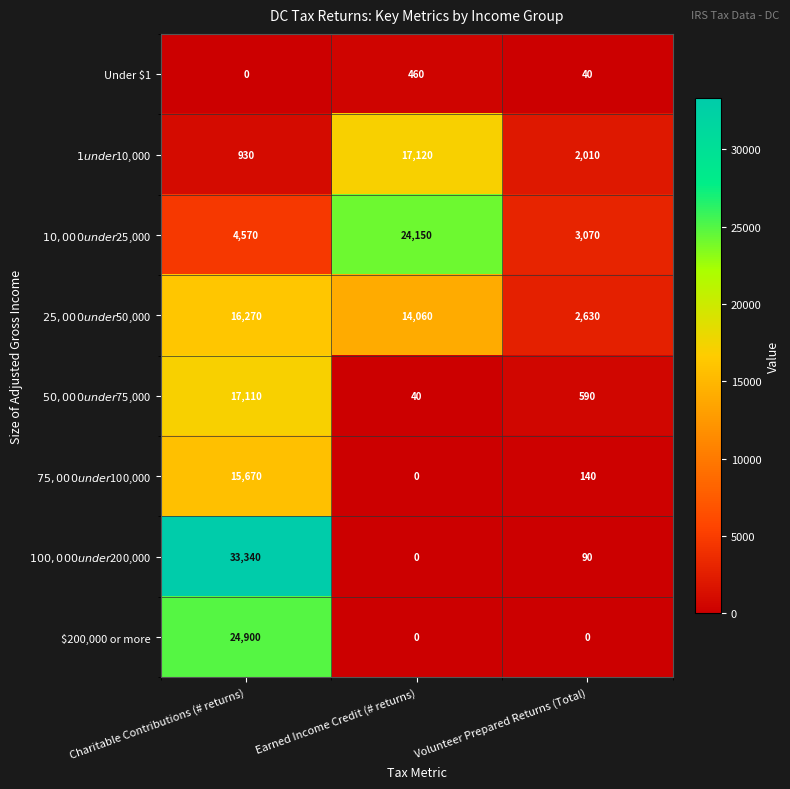

At which category is the sum across all series the highest?

Charitable Contributions (# returns)